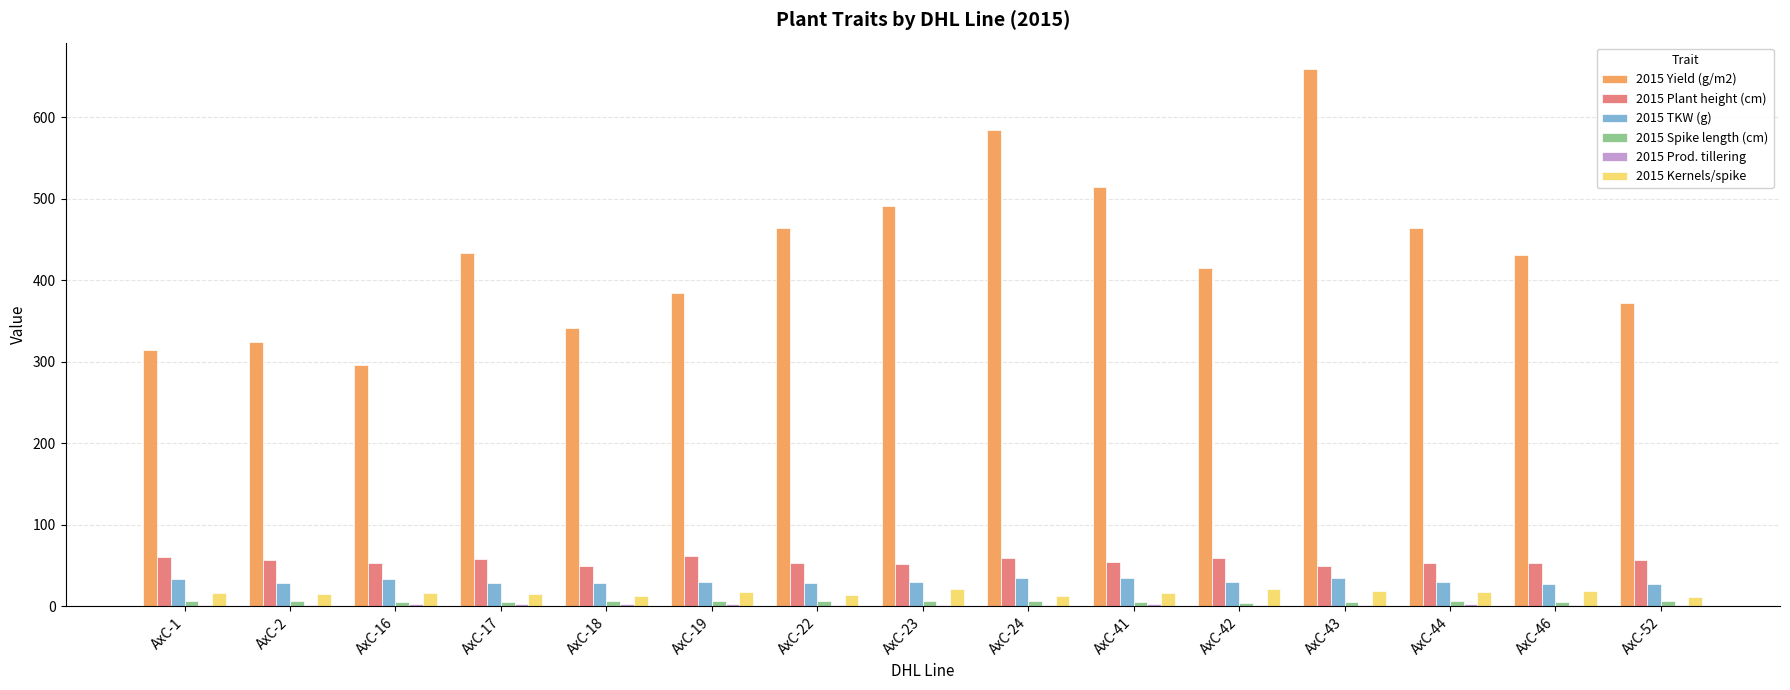

Which series has the largest total across all categories?

2015 Yield (g/m2)